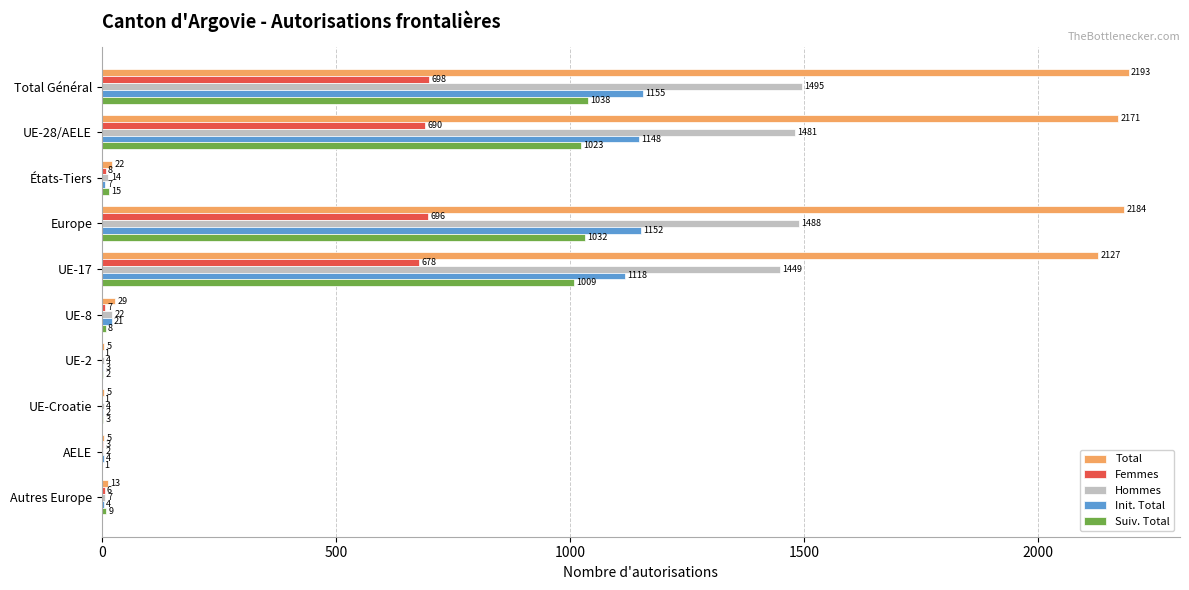

Is it true that Init. Total equals 7 at États-Tiers?

True